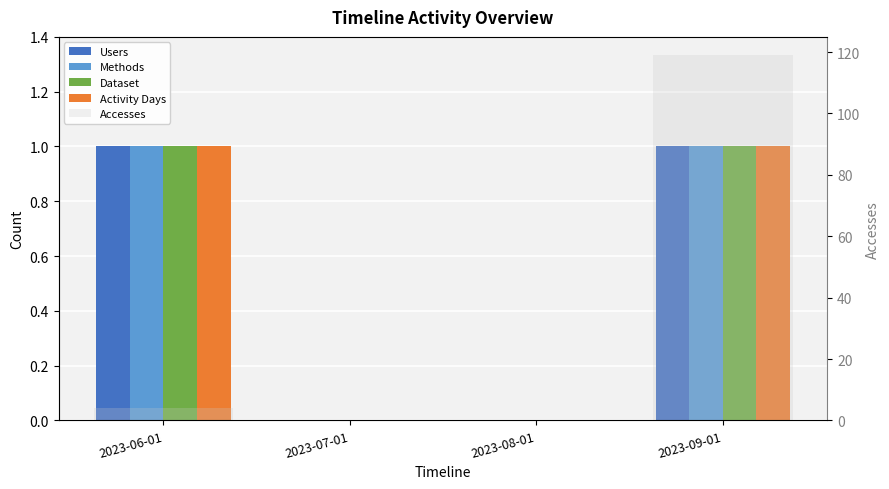

Read the Activity Days value at 2023-09-01.

1